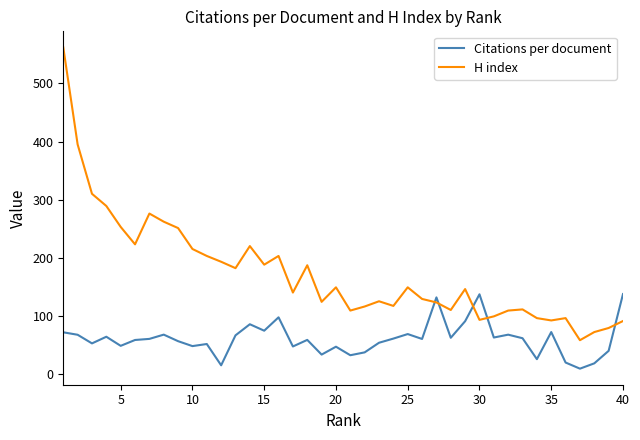

How many interior local valleys does the H index series have?

11